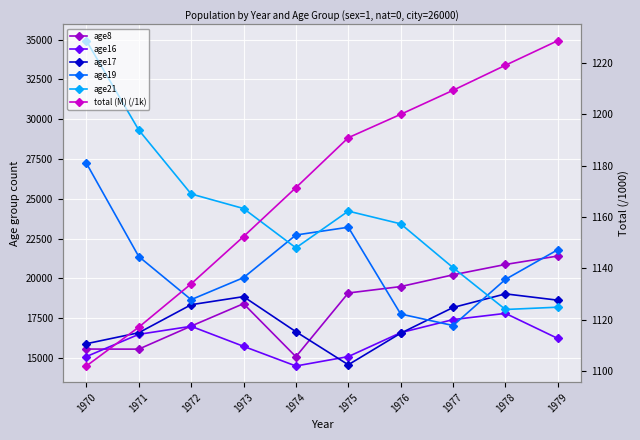

Which series changed the most between 1971 and 1975?

age21